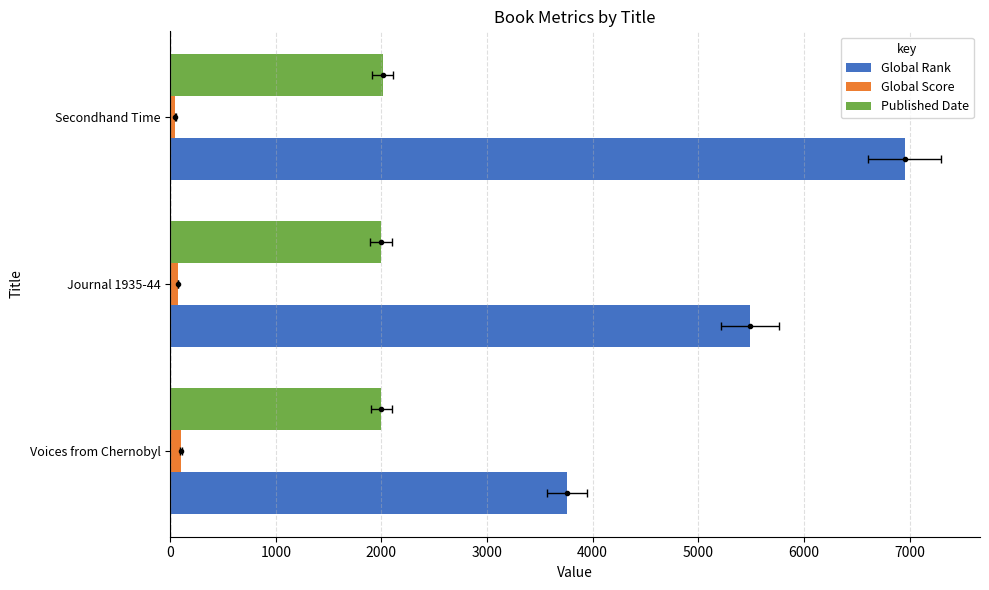

Which series changed the most between Voices from Chernobyl and Secondhand Time?

Global Rank